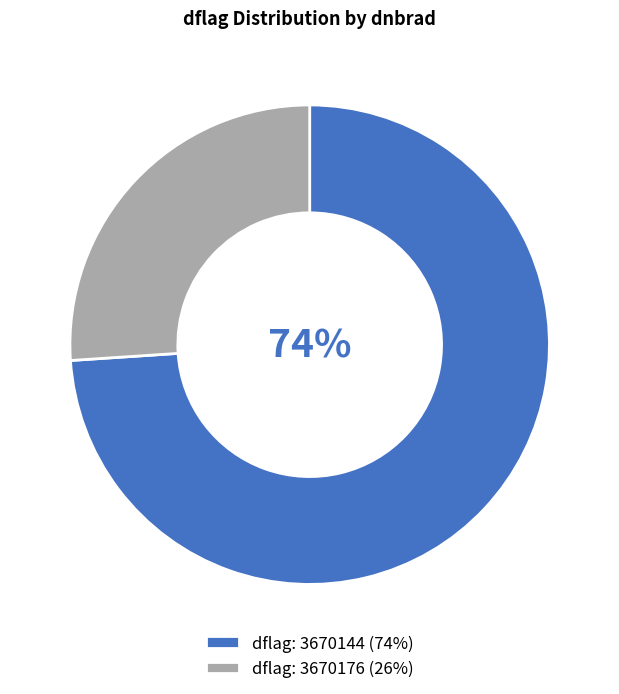

Count the number of slices in the pie.

2